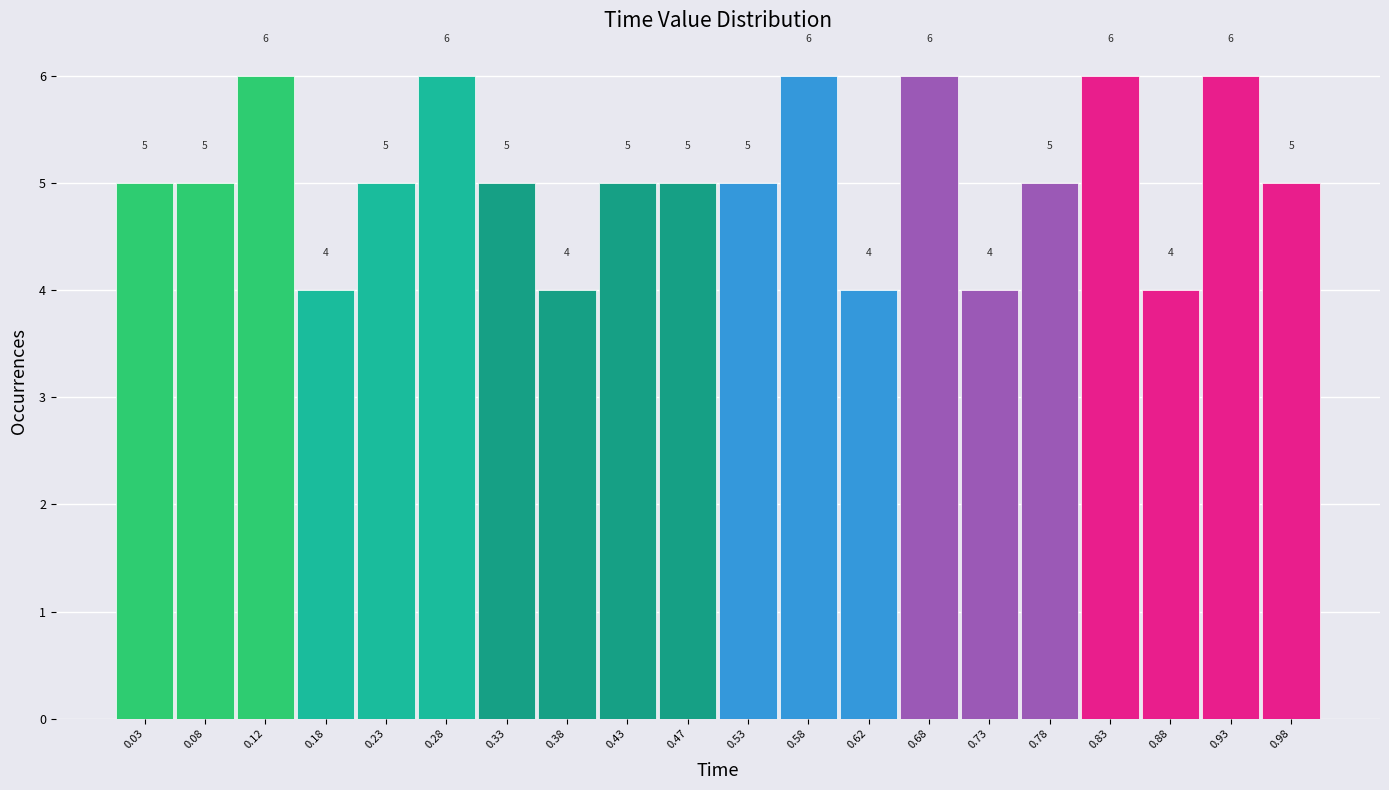

Reading left to right, list every bar in this chart as the range it spans on the x-axis followed by its height.

0.00 to 0.05: 5
0.05 to 0.10: 5
0.10 to 0.15: 6
0.15 to 0.20: 4
0.20 to 0.25: 5
0.25 to 0.30: 6
0.30 to 0.35: 5
0.35 to 0.40: 4
0.40 to 0.45: 5
0.45 to 0.50: 5
0.50 to 0.55: 5
0.55 to 0.60: 6
0.60 to 0.65: 4
0.65 to 0.70: 6
0.70 to 0.75: 4
0.75 to 0.80: 5
0.80 to 0.85: 6
0.85 to 0.90: 4
0.90 to 0.95: 6
0.95 to 1.00: 5